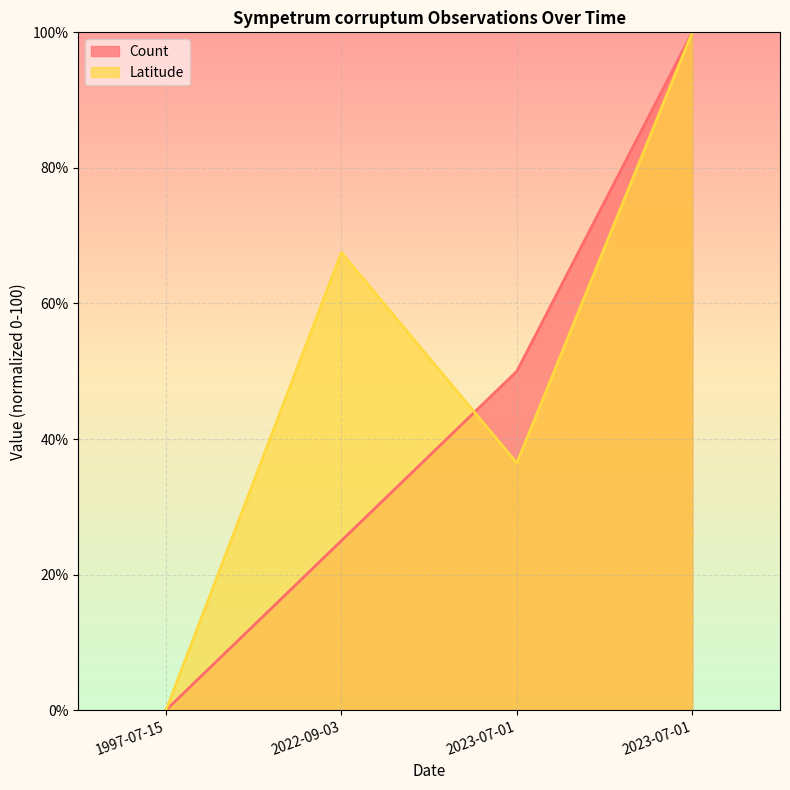

Which has a higher value, 2022-09-03 or 1997-07-15?

2022-09-03